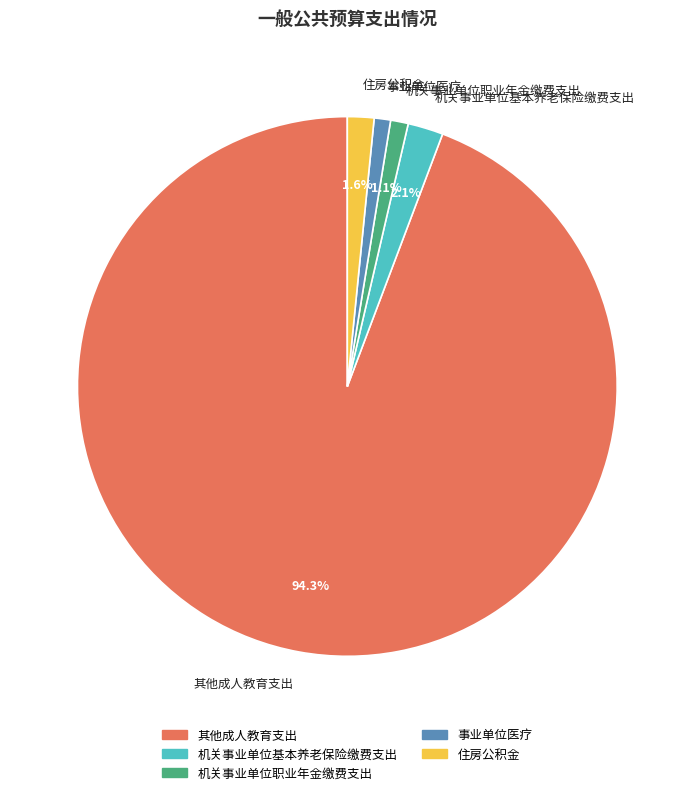

What portion of the pie excludes 机关事业单位基本养老保险缴费支出?

97.9%